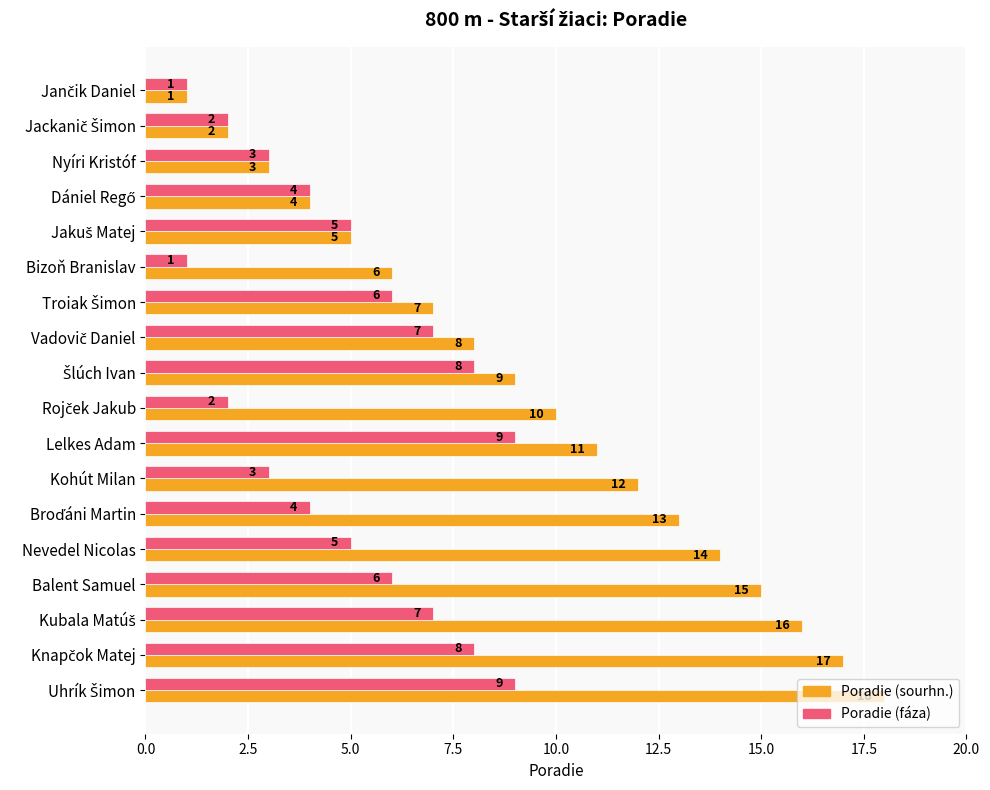

List the series in order of their peak value, lowest first.

Poradie (fáza), Poradie (sourhn.)